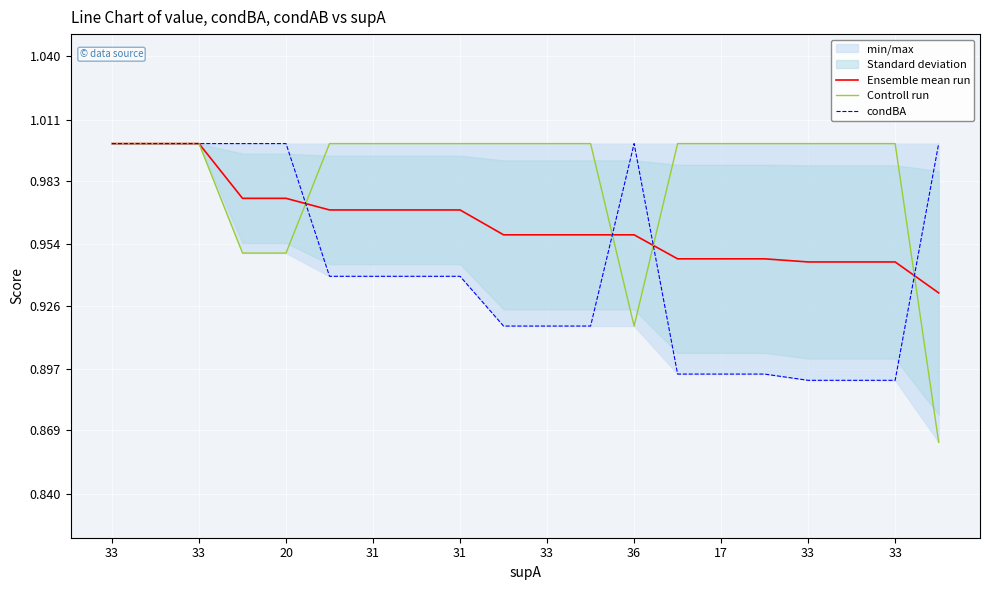

What are all the series names shown in the legend?

Ensemble mean run, Controll run, condBA